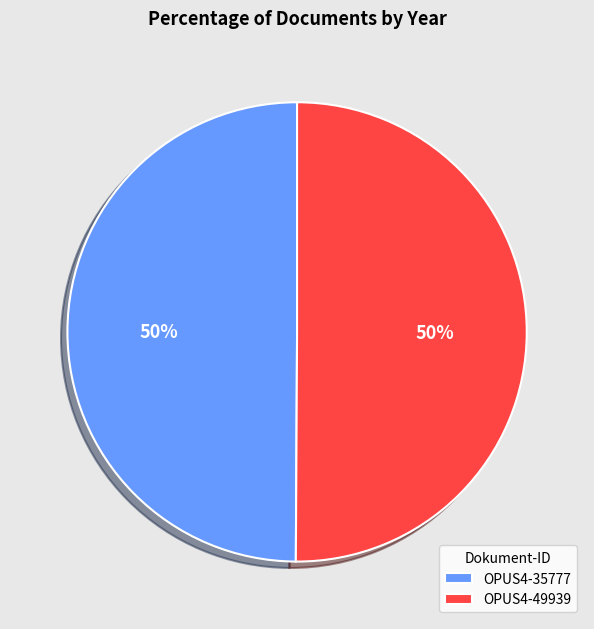

Approximately how many times larger is the value at OPUS4-35777 compared to OPUS4-49939?

1.0